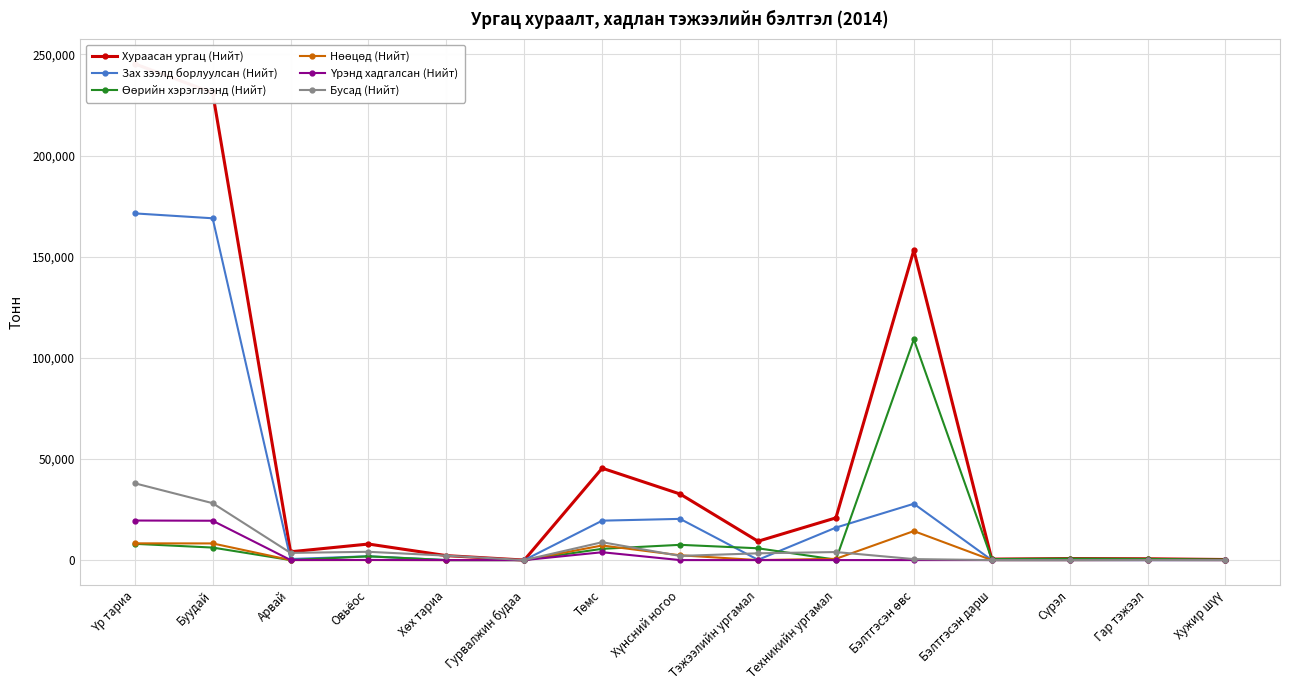

Which label corresponds to the smallest value in the chart?

Гурвалжин будаа